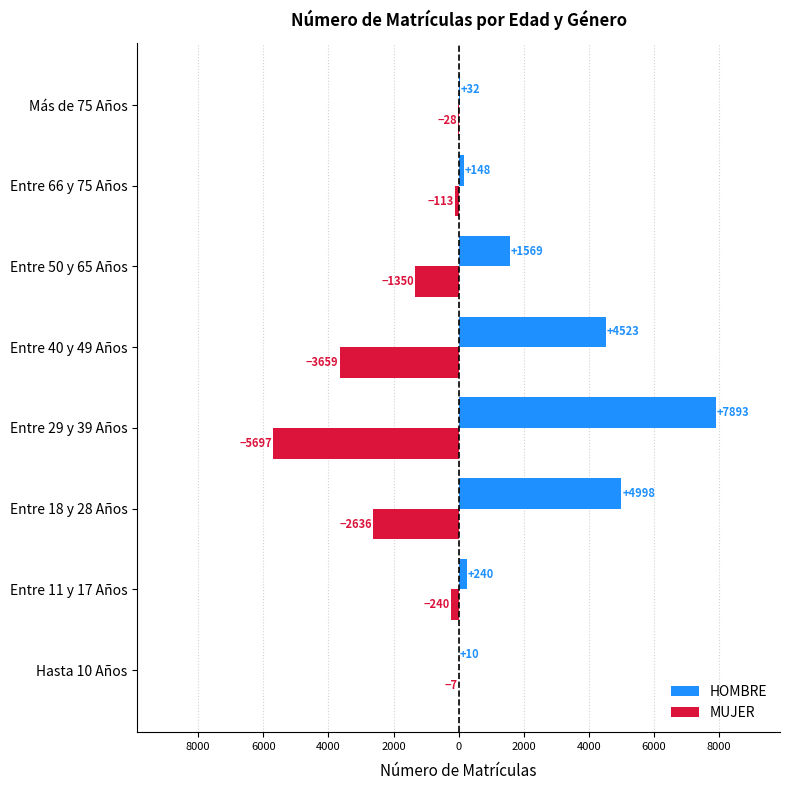

What are all the series names shown in the legend?

HOMBRE, MUJER